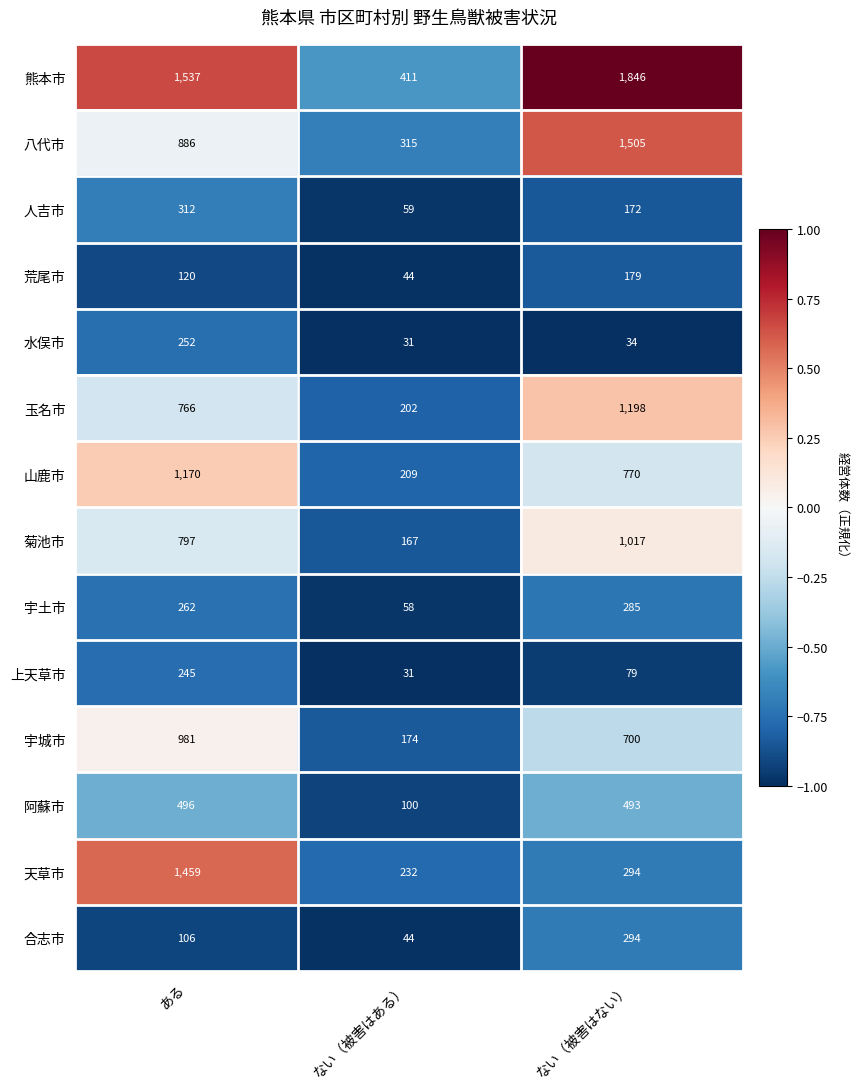

List the series in order of their peak value, lowest first.

荒尾市, 上天草市, 水俣市, 宇土市, 合志市, 人吉市, 阿蘇市, 宇城市, 菊池市, 山鹿市, 玉名市, 天草市, 八代市, 熊本市